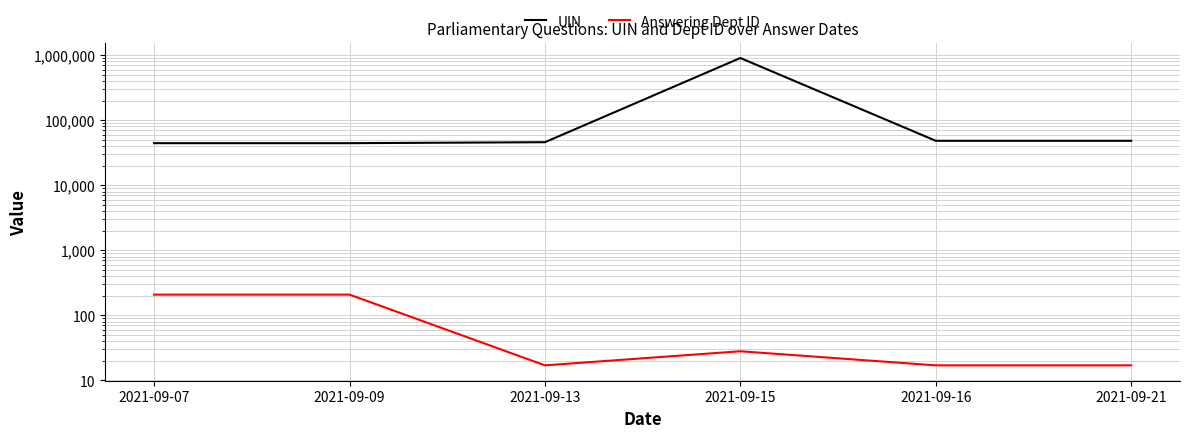

The value of Answering Dept ID at 2021-09-21 is 17. True or false?

True